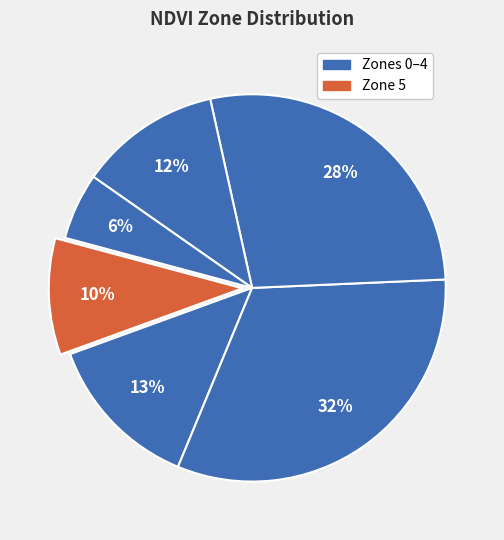

To the nearest percent, what is the difference between the largest and smallest slice percentages?

26%